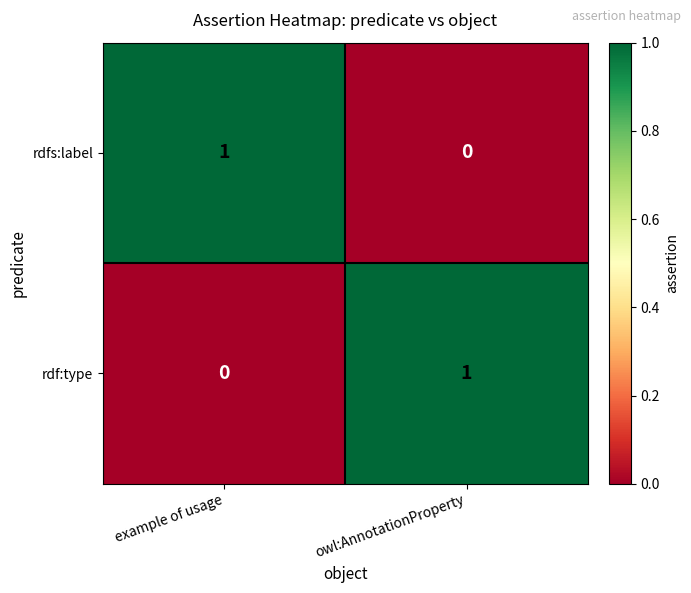

How many values in rdf:type are above zero?

1